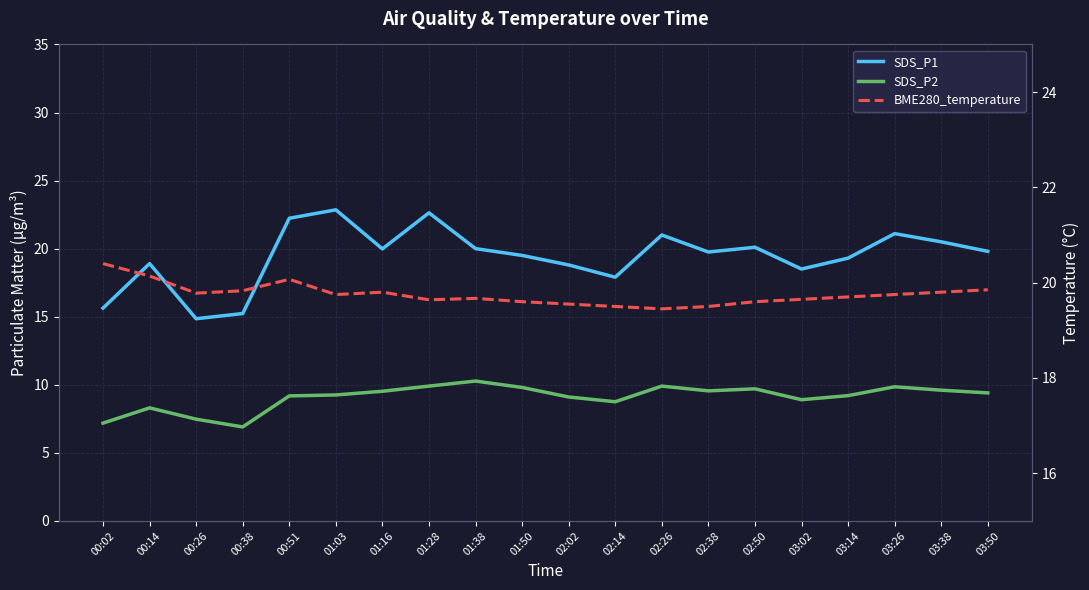

Between 02:14 and 01:03, which is larger?

01:03